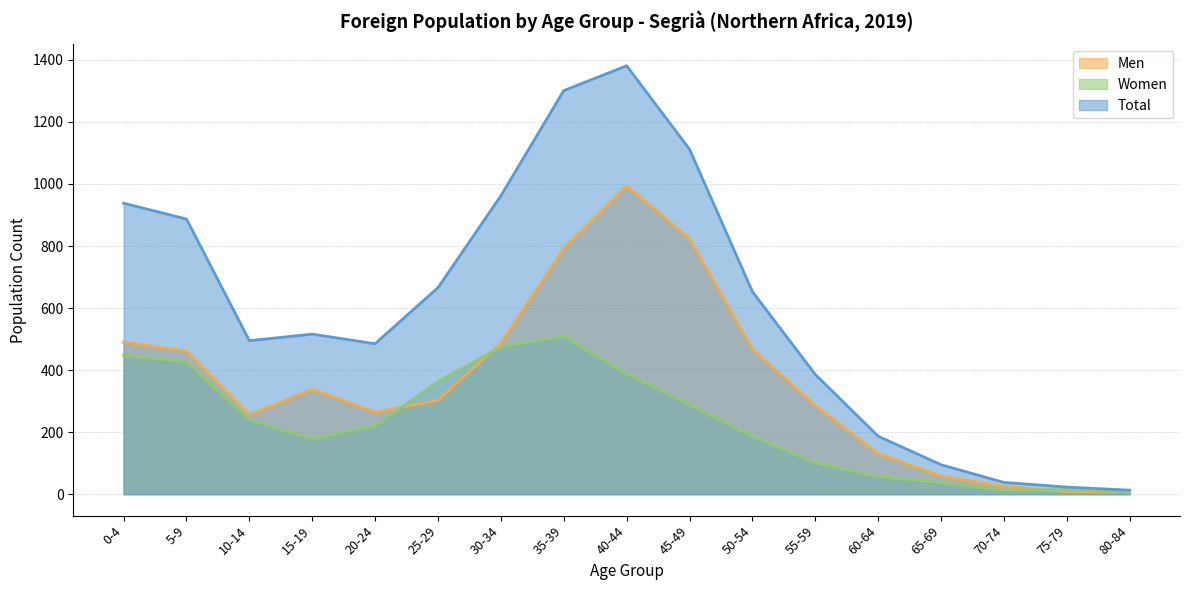

Rank the series at 5-9 from lowest to highest value.

Women, Men, Total